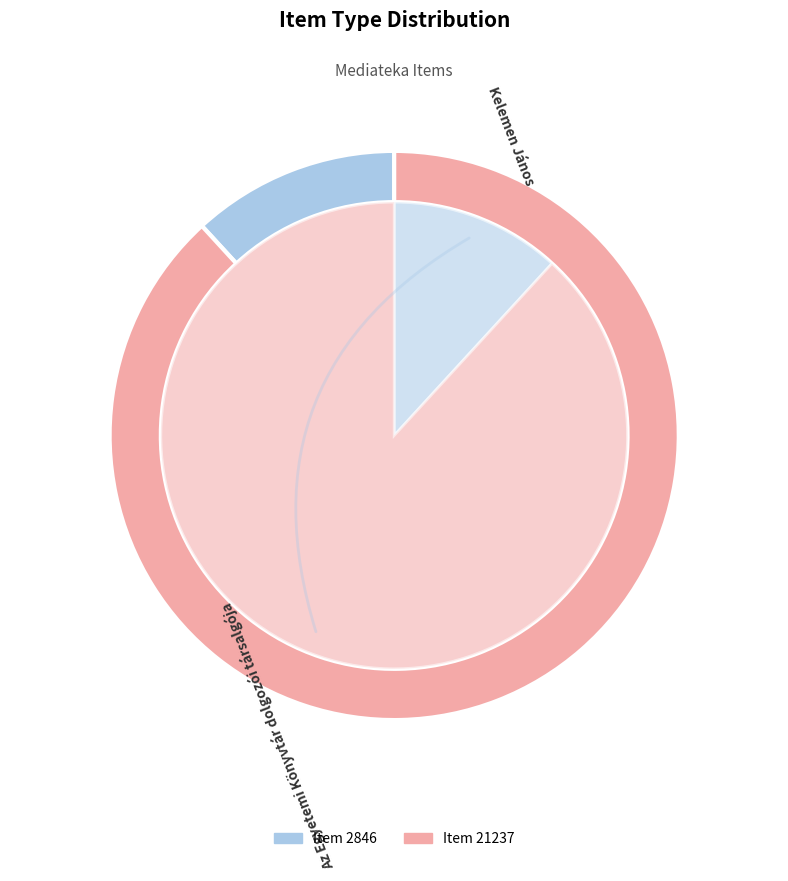

Rank the categories by value from lowest to highest.

Kelemen János (Still Image), Az Egyetemi Könyvtár dolgozói társalgója (Still Image)